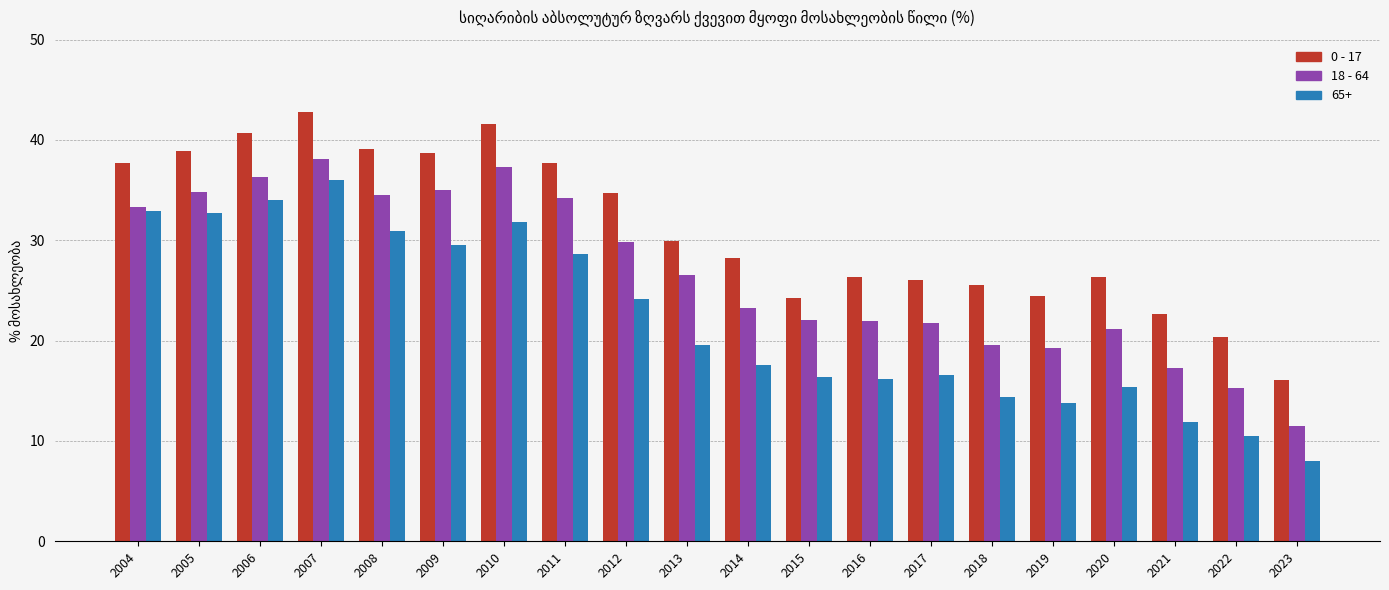

What is the maximum value for 0 - 17?

42.7